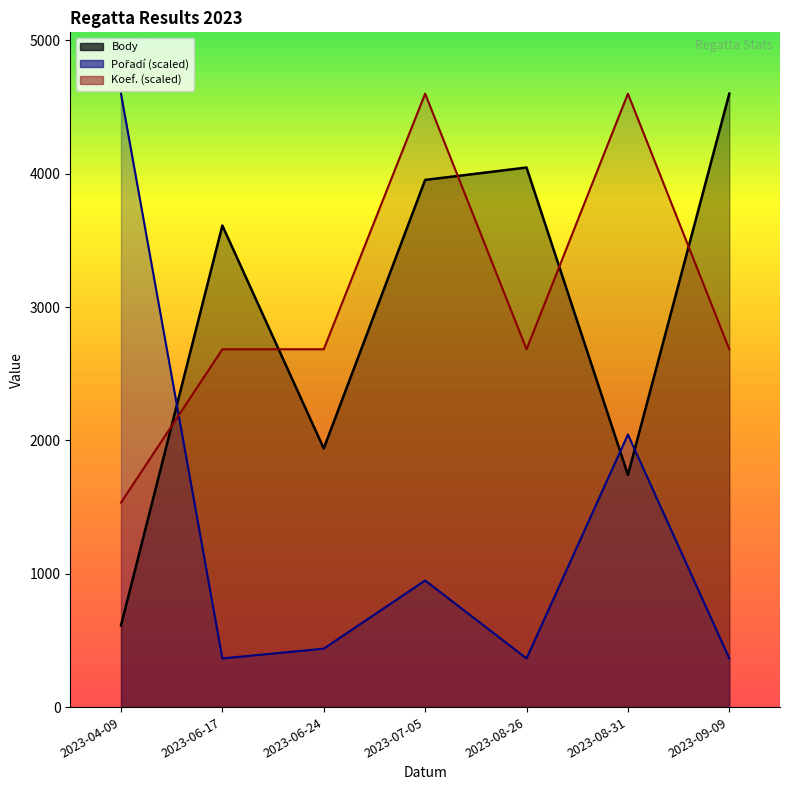

Which series changed the most between 2023-06-17 and 2023-06-24?

Body